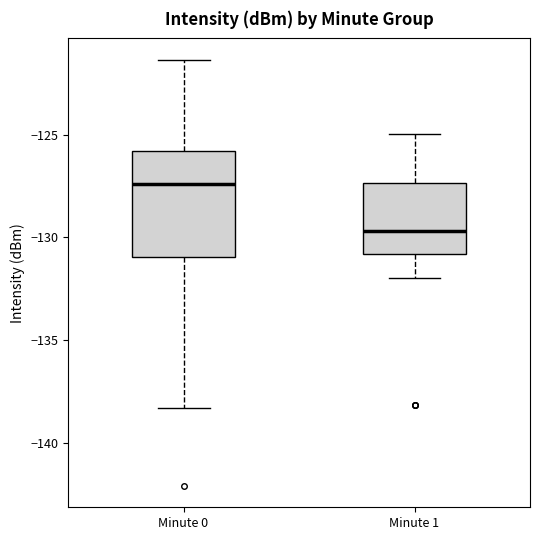

Which box's median line is the lowest?

Minute 1